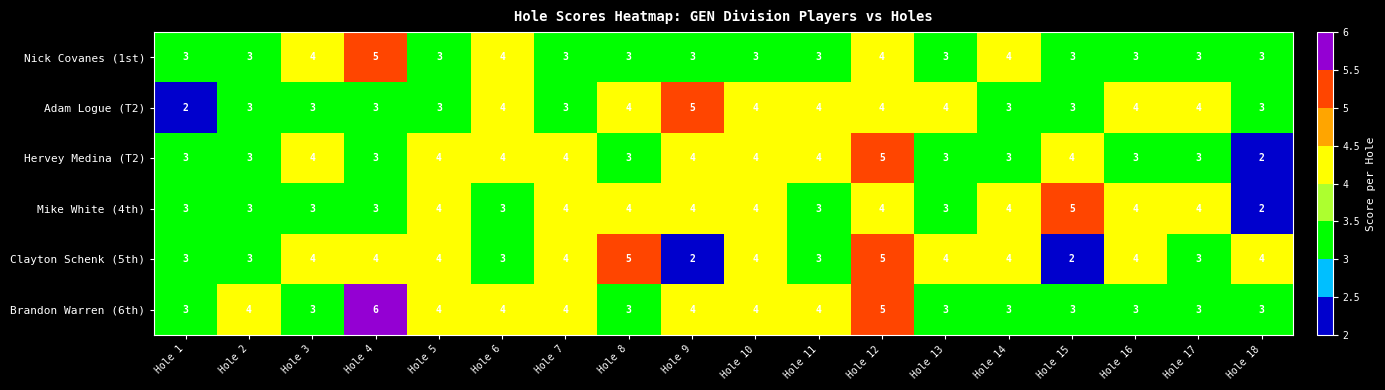

True or false: Hervey Medina (T2) has a value of 5 at Hole 16.

False